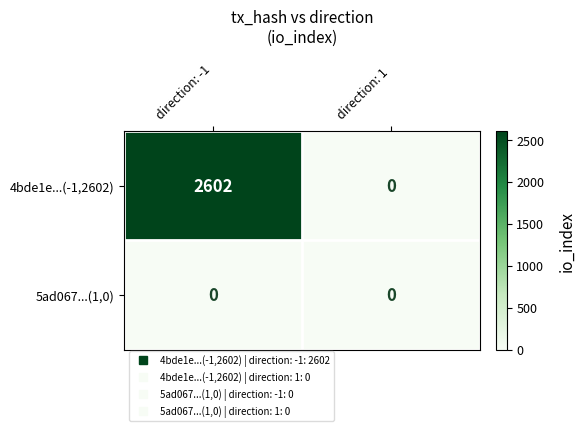

Which series has the widest spread of values?

4bde1e...(-1,2602)